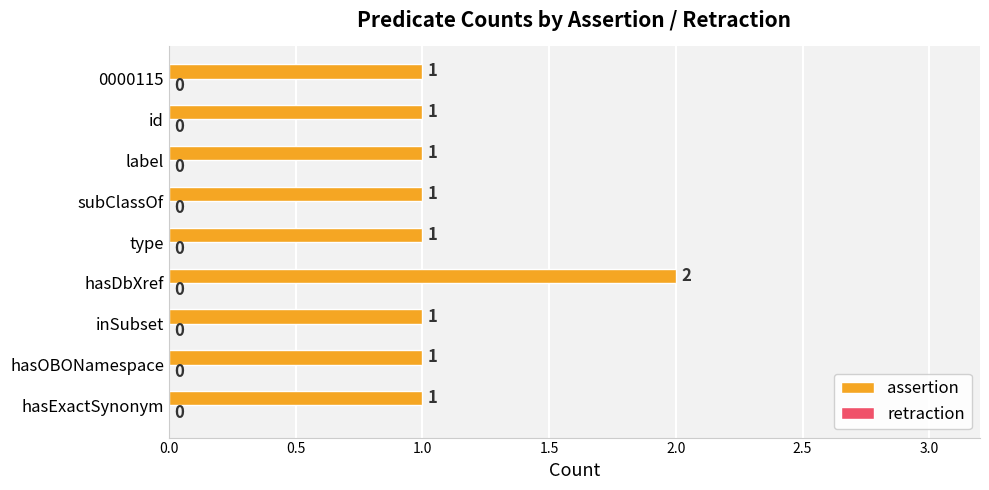

Are the bars horizontal?

Yes